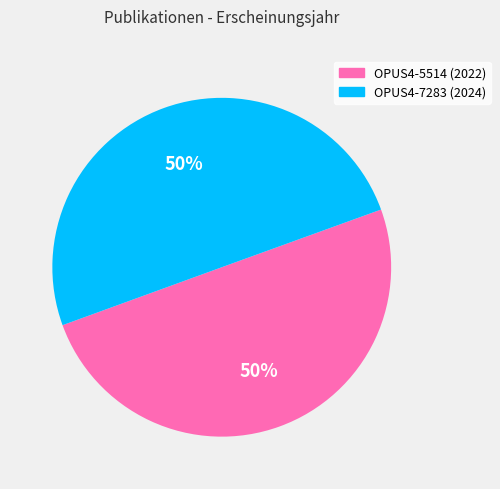

To the nearest percent, what percentage of the pie is OPUS4-7283?

50%